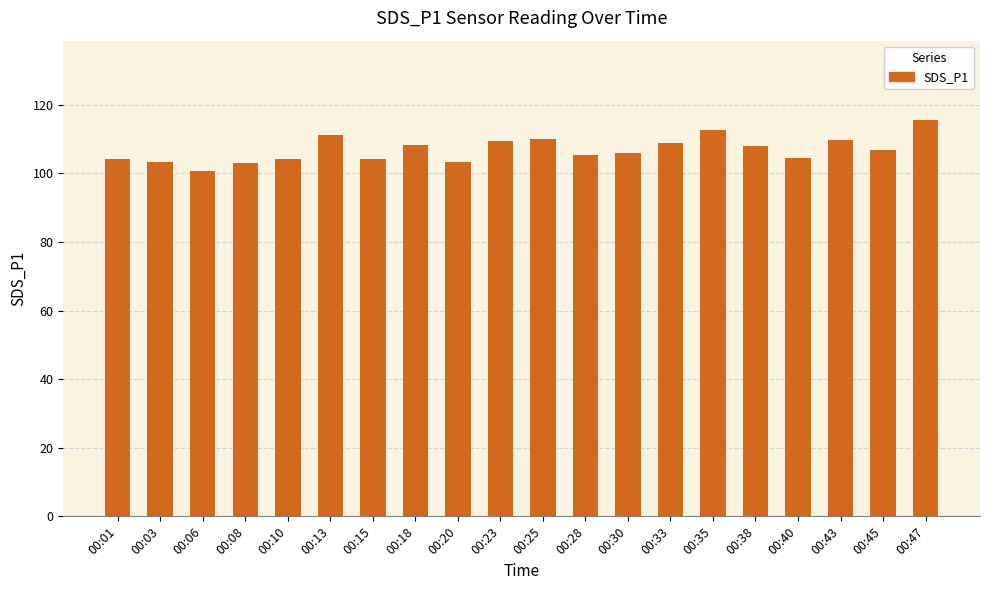

Between 00:35 and 00:01, which is larger?

00:35